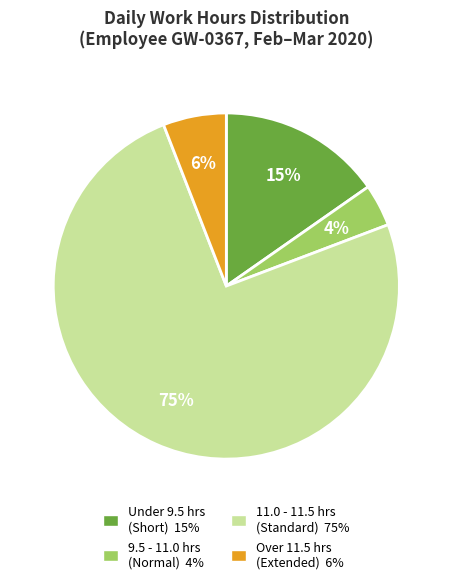

To the nearest percent, what is the average slice percentage?

25%